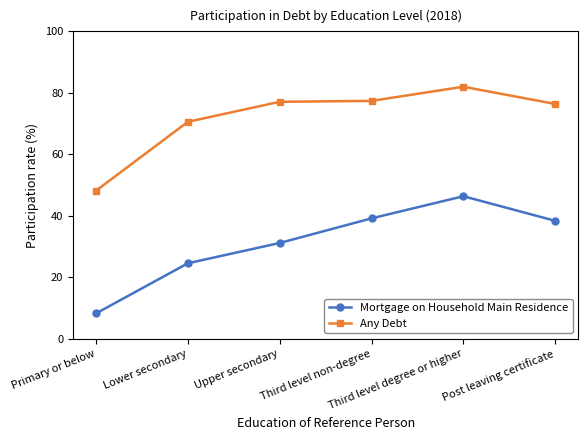

Rank the series by their maximum value, from highest to lowest.

Any Debt, Mortgage on Household Main Residence